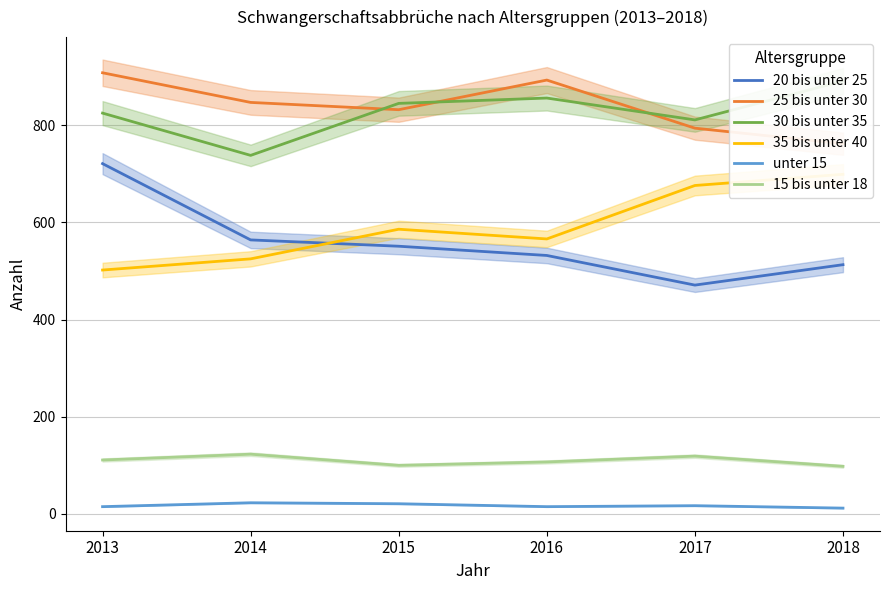

Reading left to right, extract all data points from this chart.

20 bis unter 25: 2013=721	2014=564	2015=551	2016=532	2017=471	2018=513
25 bis unter 30: 2013=908	2014=847	2015=832	2016=893	2017=794	2018=762
30 bis unter 35: 2013=825	2014=738	2015=845	2016=856	2017=811	2018=891
35 bis unter 40: 2013=502	2014=525	2015=586	2016=566	2017=676	2018=699
unter 15: 2013=15	2014=23	2015=21	2016=15	2017=17	2018=12
15 bis unter 18: 2013=111	2014=123	2015=100	2016=107	2017=119	2018=98